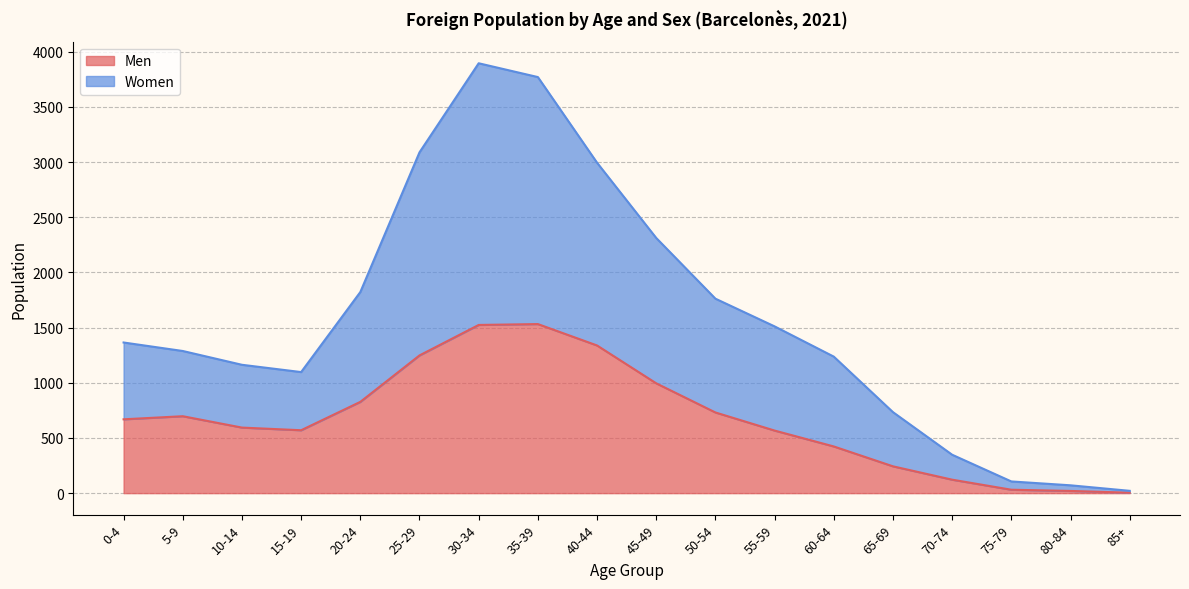

How many distinct data groups are displayed?

2